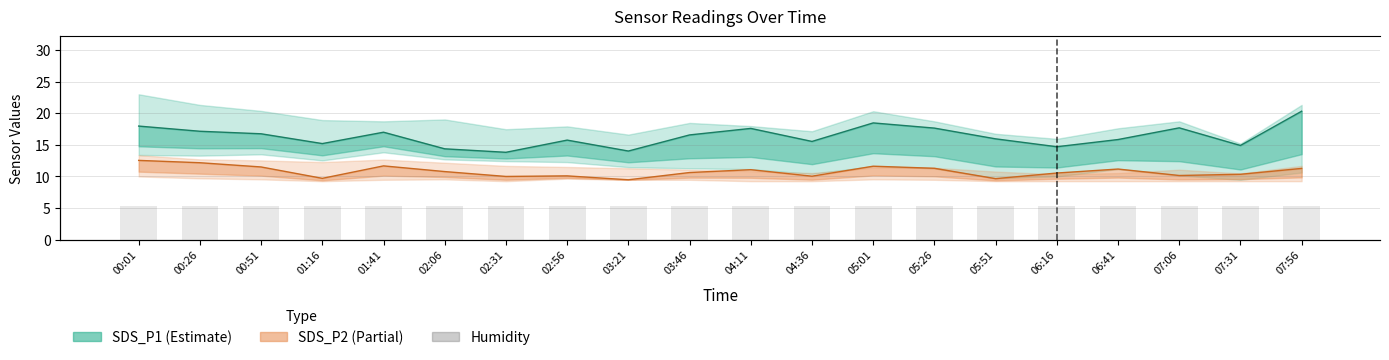

True or false: SDS_P1 has a value of 5.1 at 04:36.

False